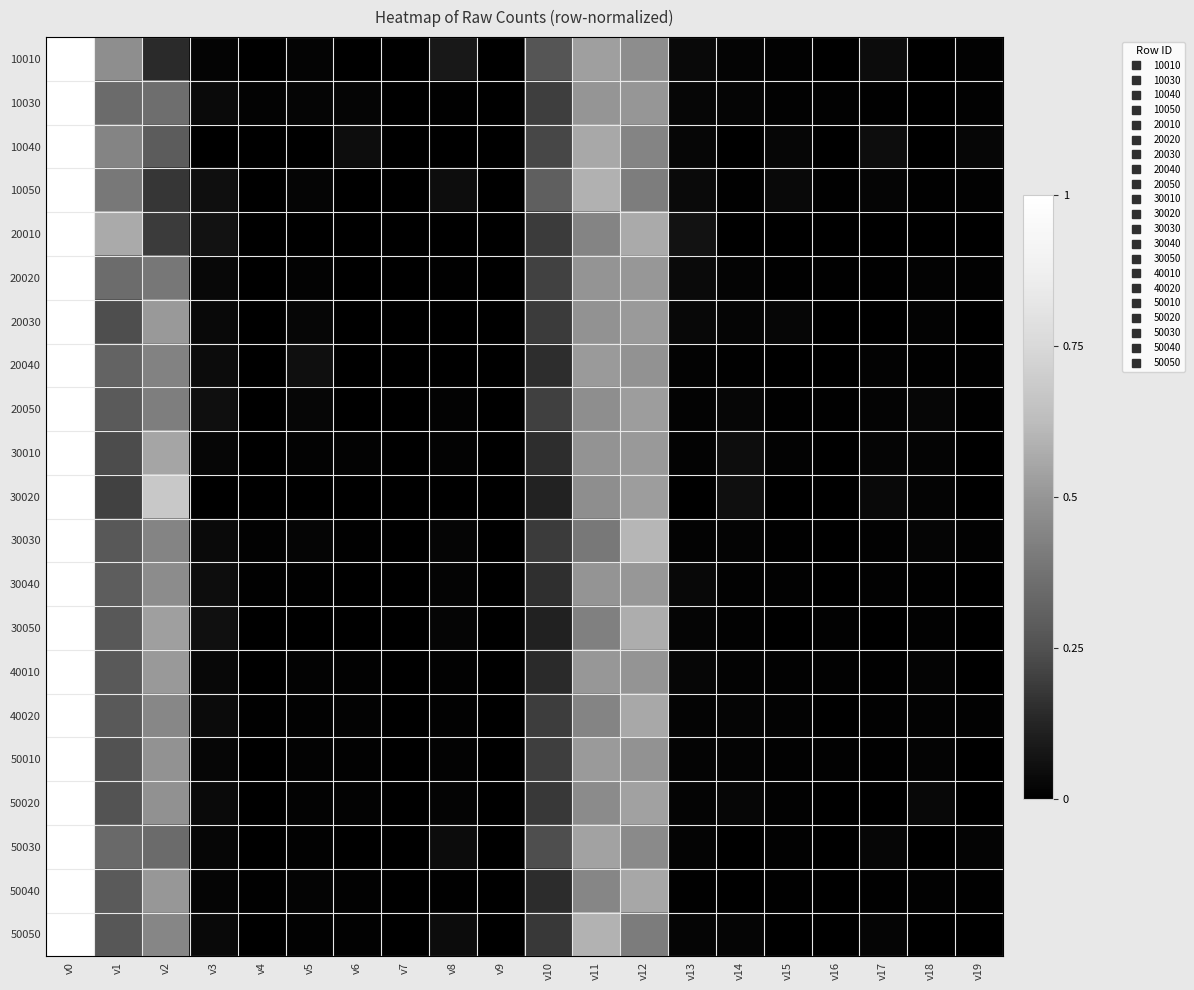

Count the number of categories in the chart.

20